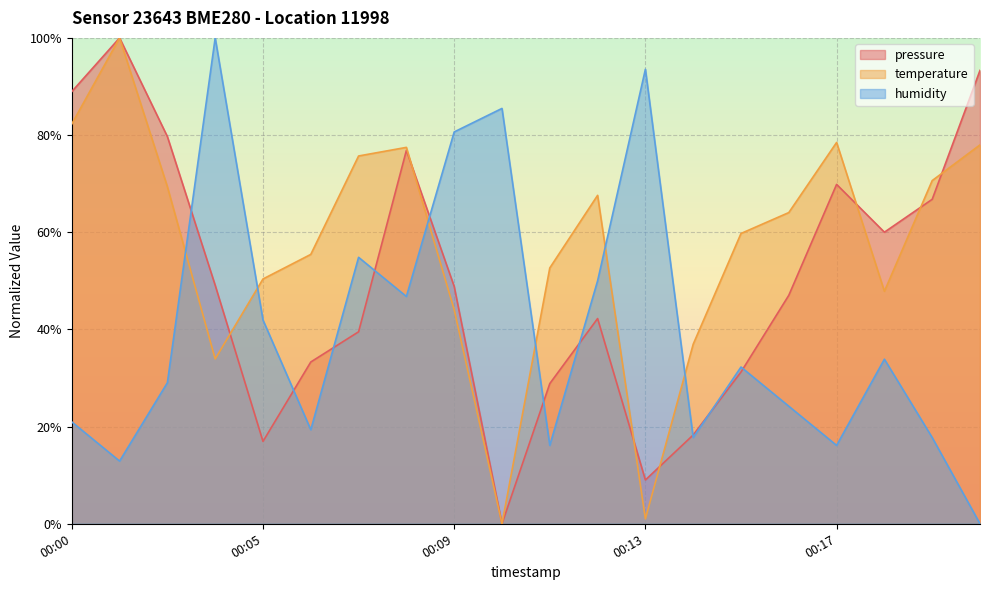

What is the value of the pressure point at the 19th from the left?

66.8